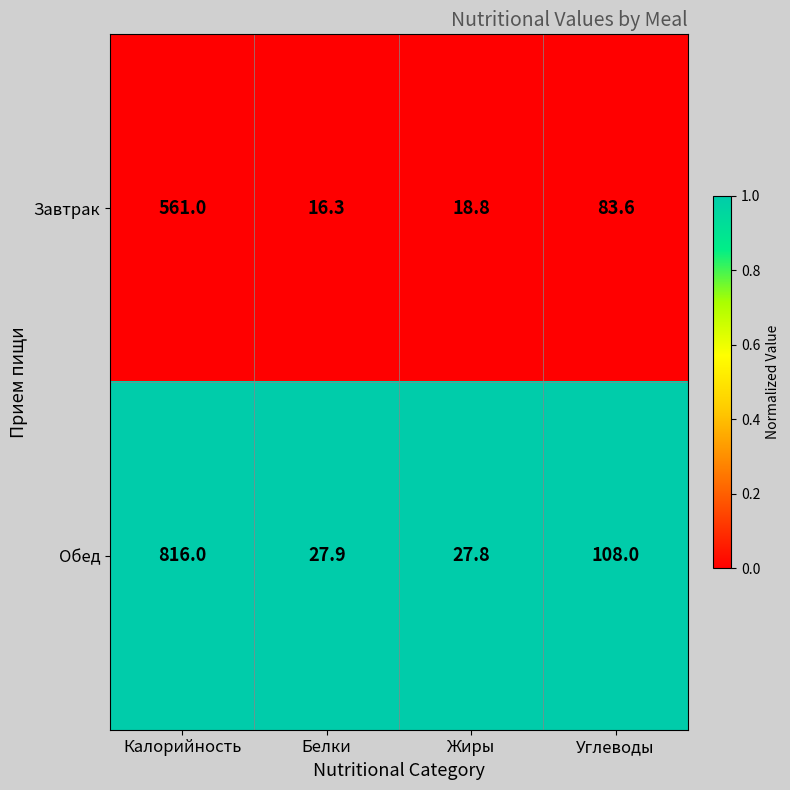

Is the value of Завтрак at Жиры greater than the value of Обед at Углеводы?

No